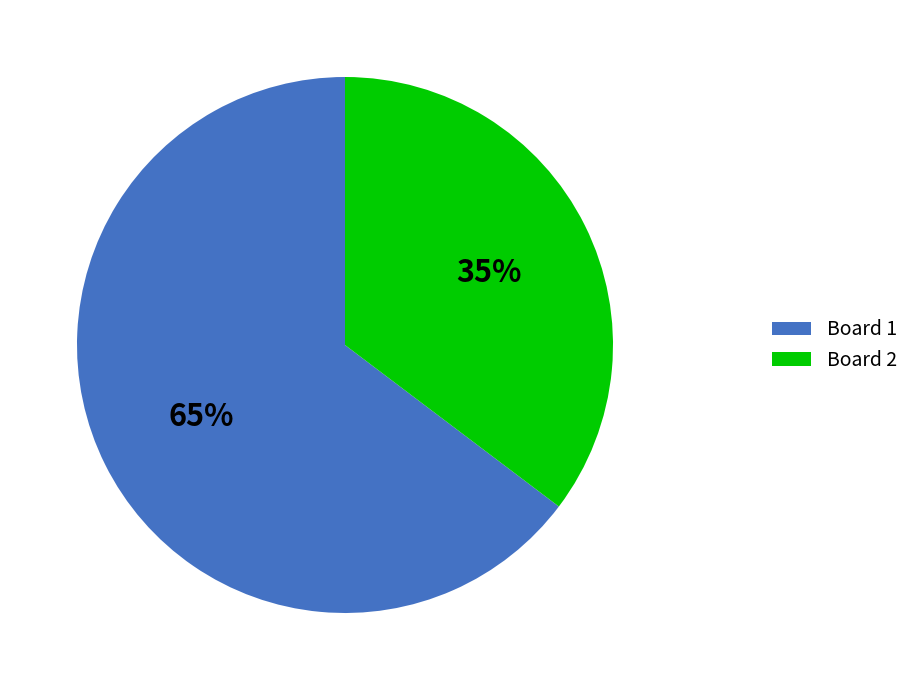

To the nearest percent, what is the combined percentage of Board 2 and Board 1?

100%